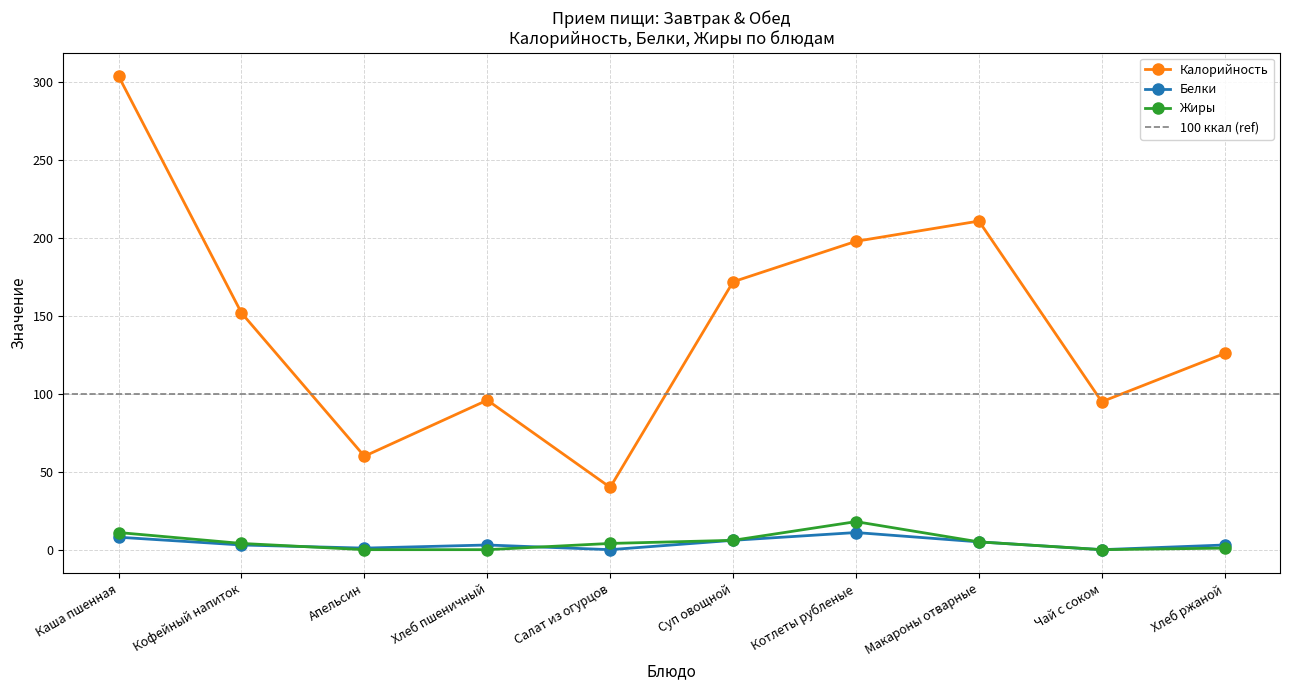

At which category does Жиры reach its first local peak?

Котлеты рубленые